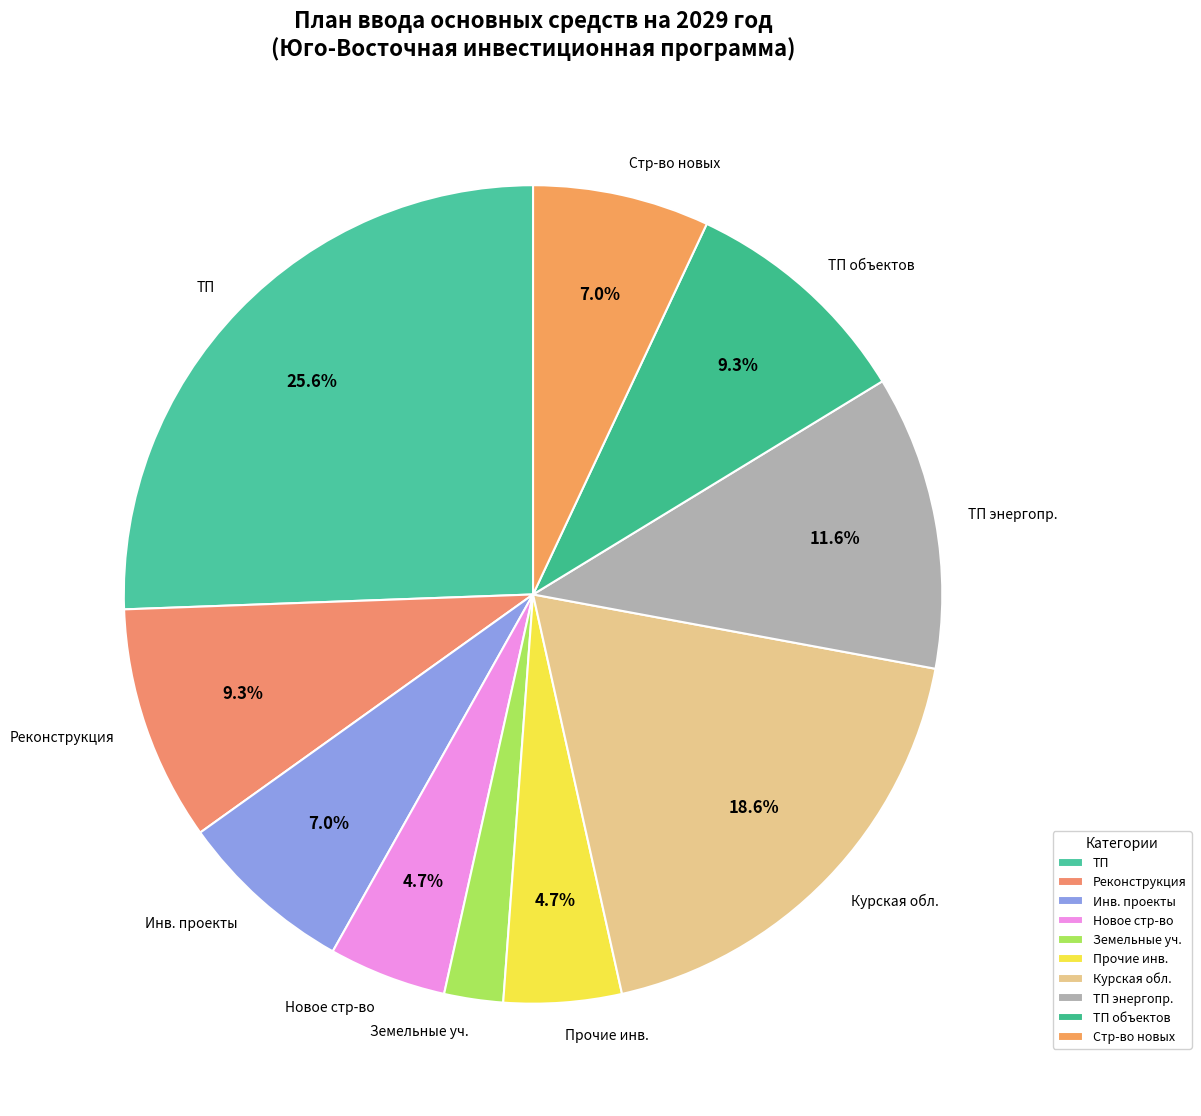

What percentage is NOT represented by Новое стр-во?

95.3%